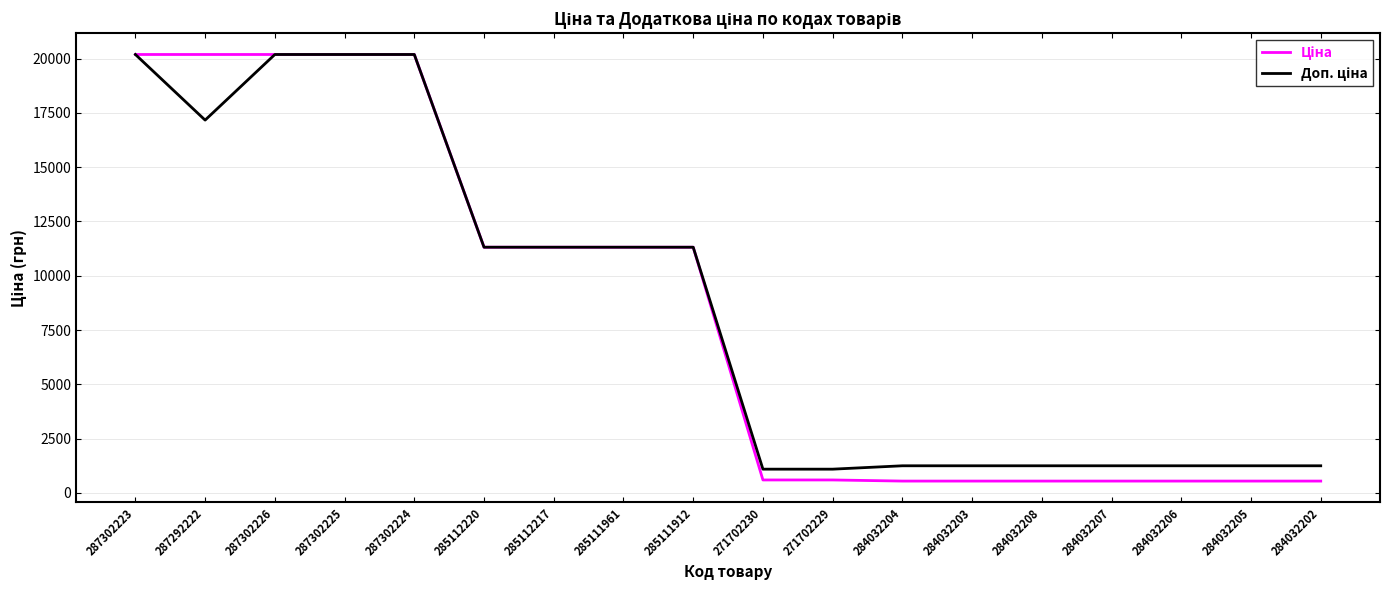

What is the minimum value shown in the chart?

545.0